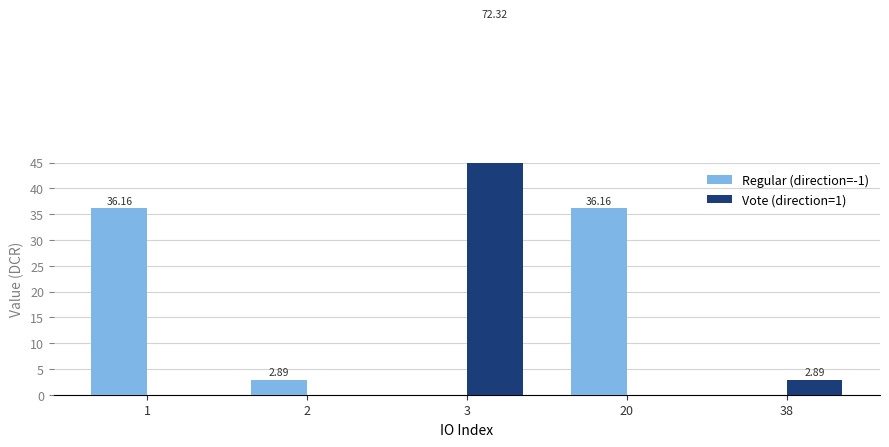

How many distinct data groups are displayed?

2